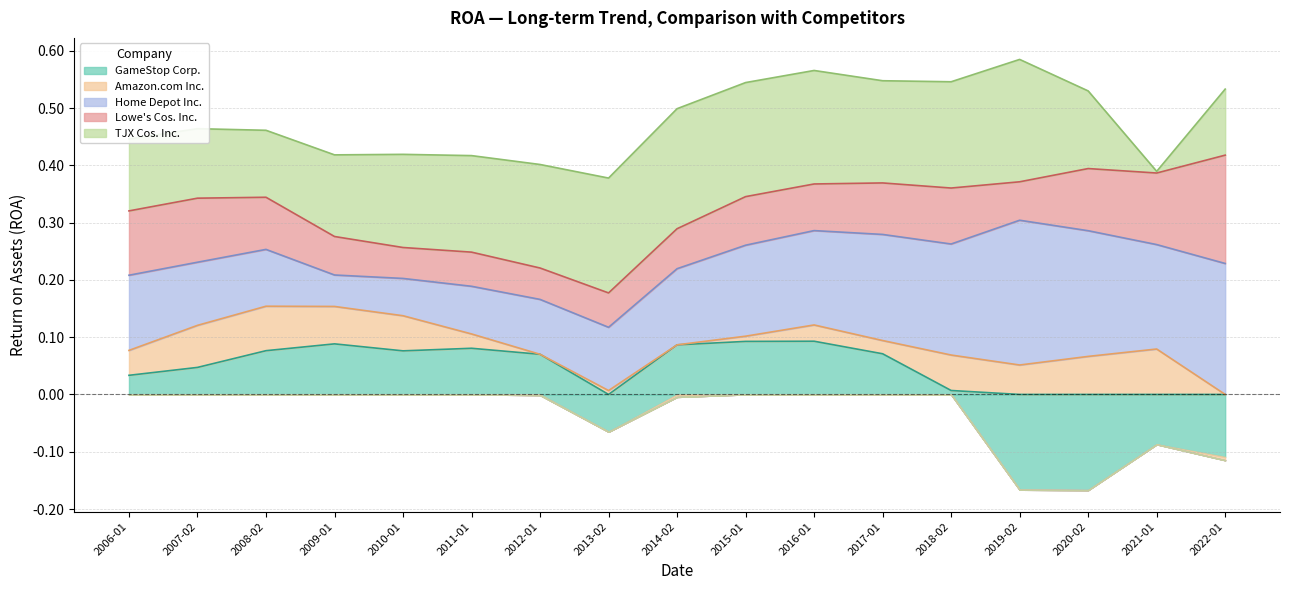

Which series changed the most between 2011-01-29 and 2020-02-01?

GameStop Corp.